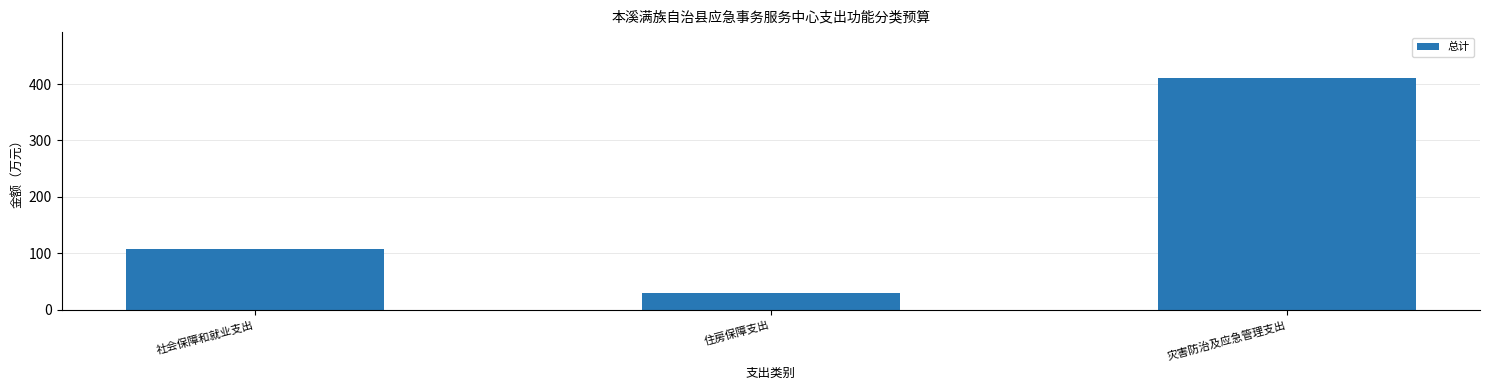

At which label is the value closest to 220?

社会保障和就业支出